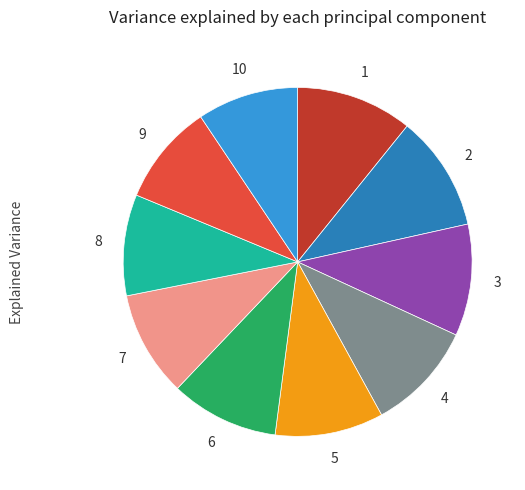

Does any single category account for the majority?

No